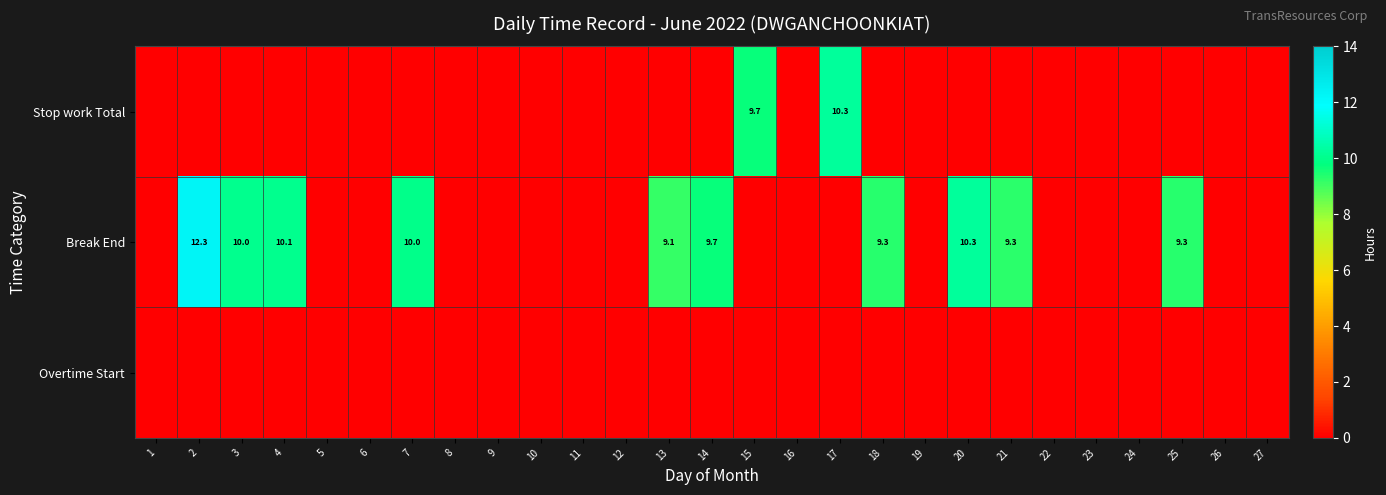

True or false: Stop work Total has a value of 5.5 at 15.

False